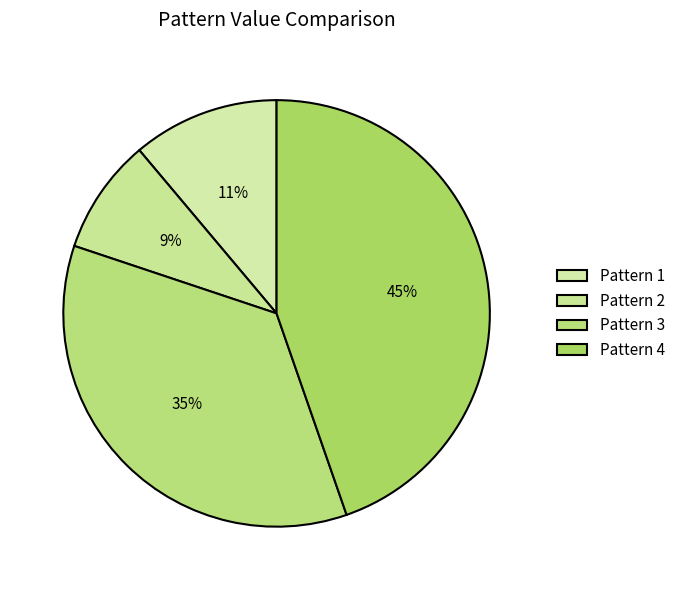

Combined, what portion of the pie is Pattern 4 and Pattern 3?

80.1%